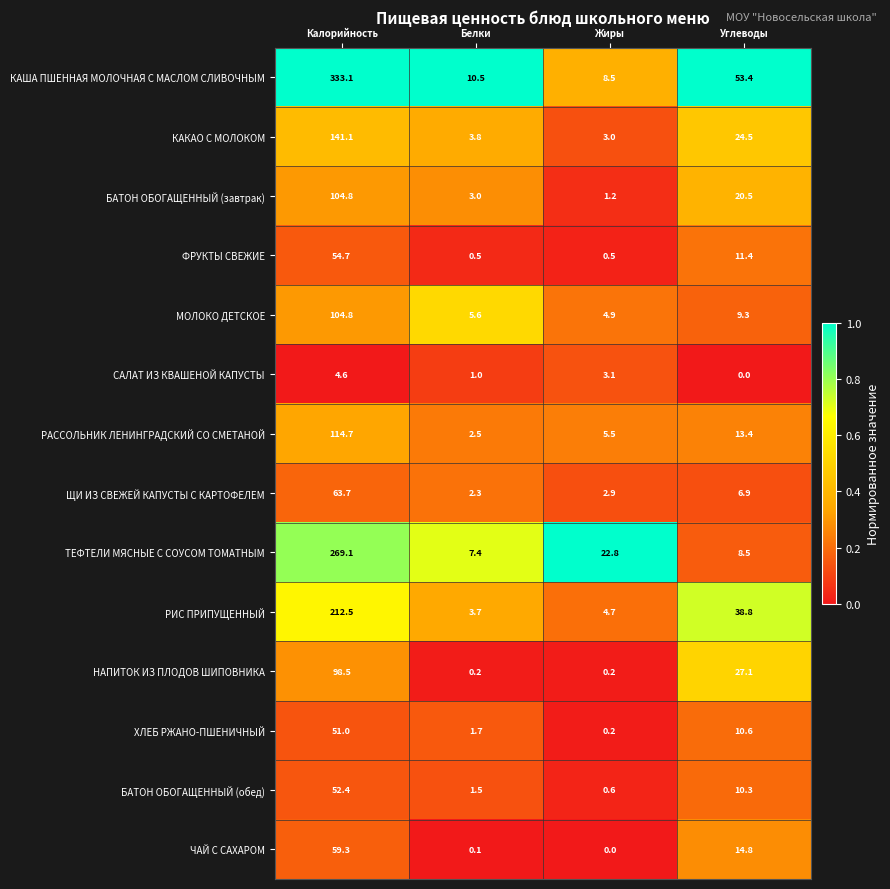

What is the average value of the ТЕФТЕЛИ МЯСНЫЕ С СОУСОМ ТОМАТНЫМ series?

77.0